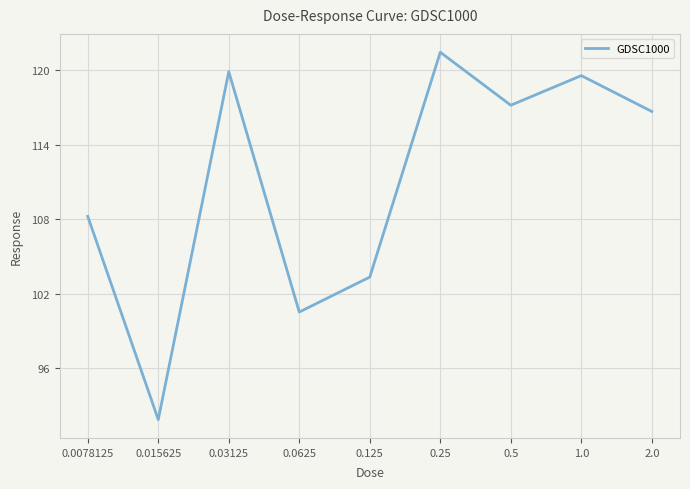

Read the value at 2.0.

116.7